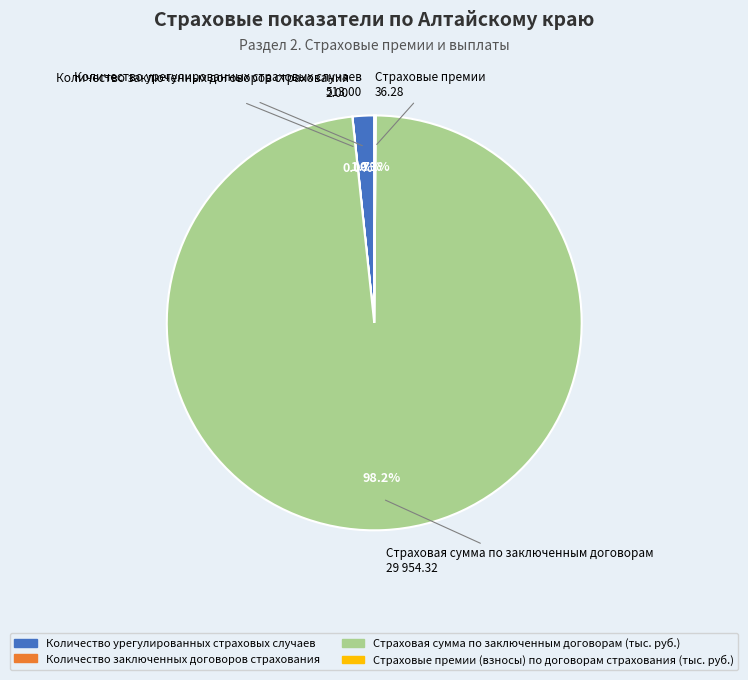

Does Страховая сумма по заключенным договорам (тыс. руб.) represent more than half of the total?

Yes